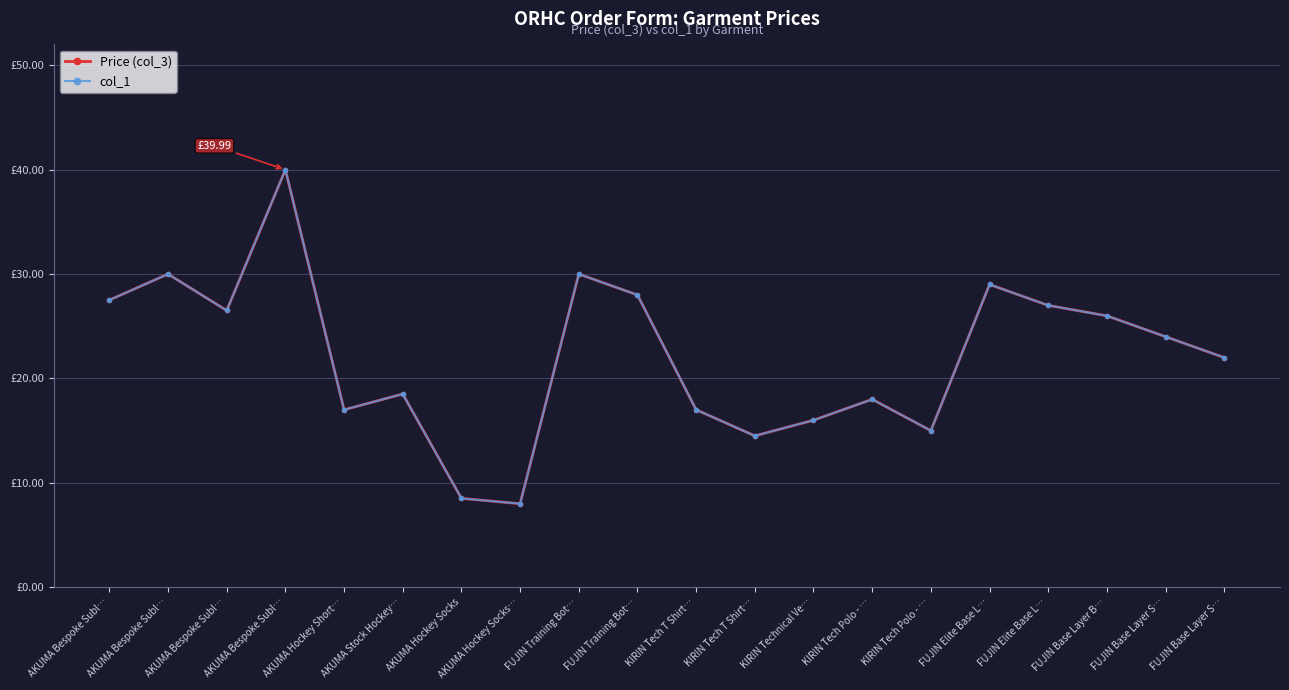

True or false: col_1 and Price (col_3) intersect in this chart.

False